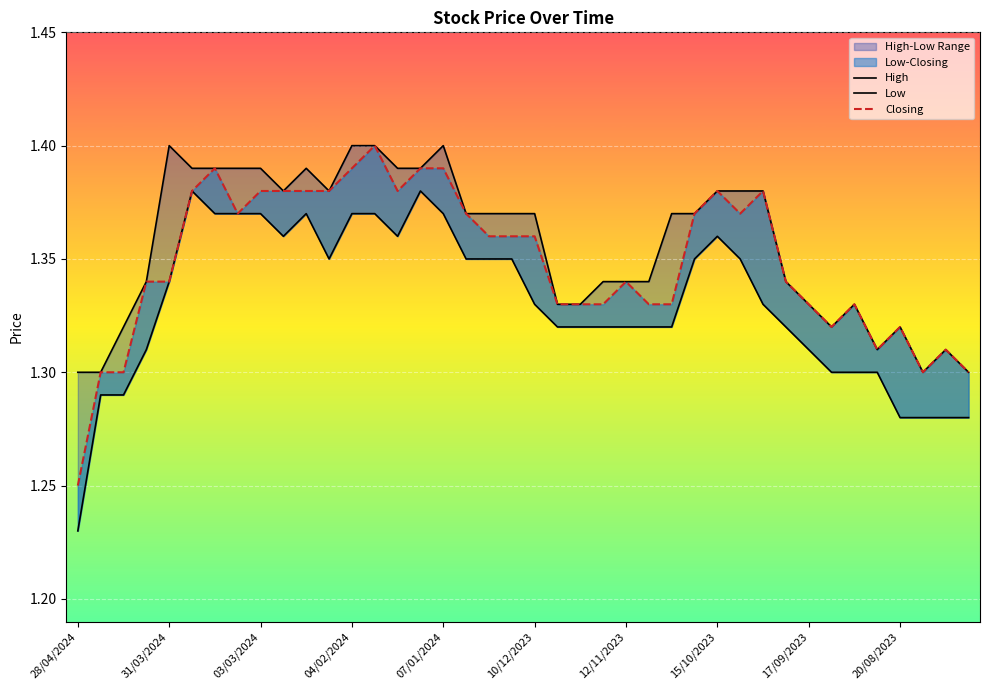

Which series has the largest range (max minus min)?

Low